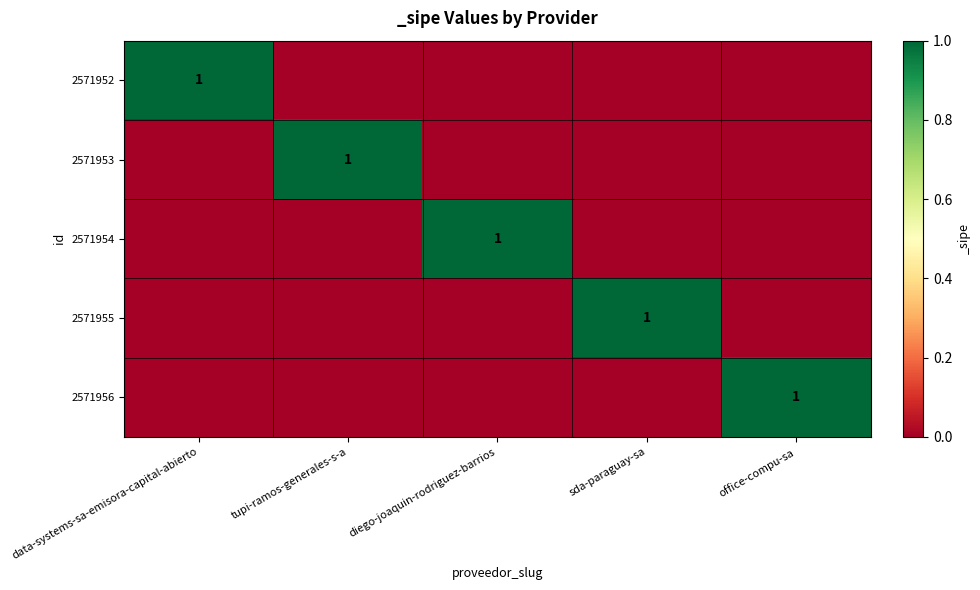

At how many categories does at least one series exceed 0?

5